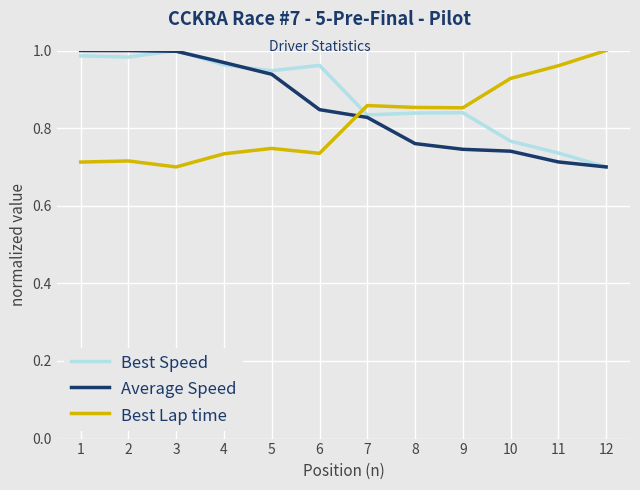

What are all the series names shown in the legend?

Best Speed, Average Speed, Best Lap time